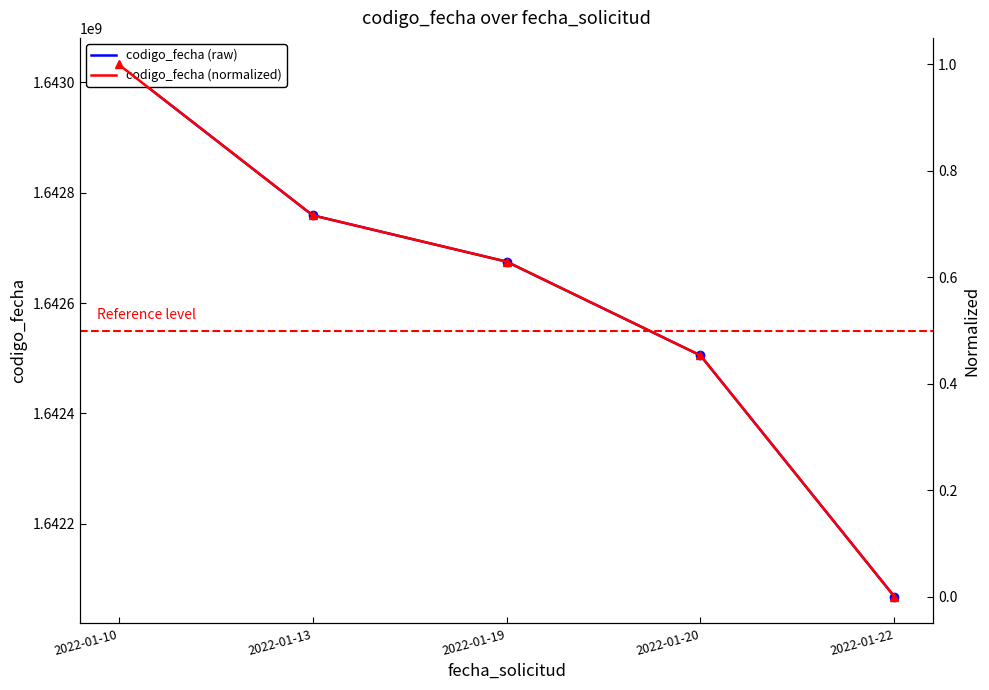

List the series in order of their overall mean, highest first.

codigo_fecha (raw), codigo_fecha (normalized)